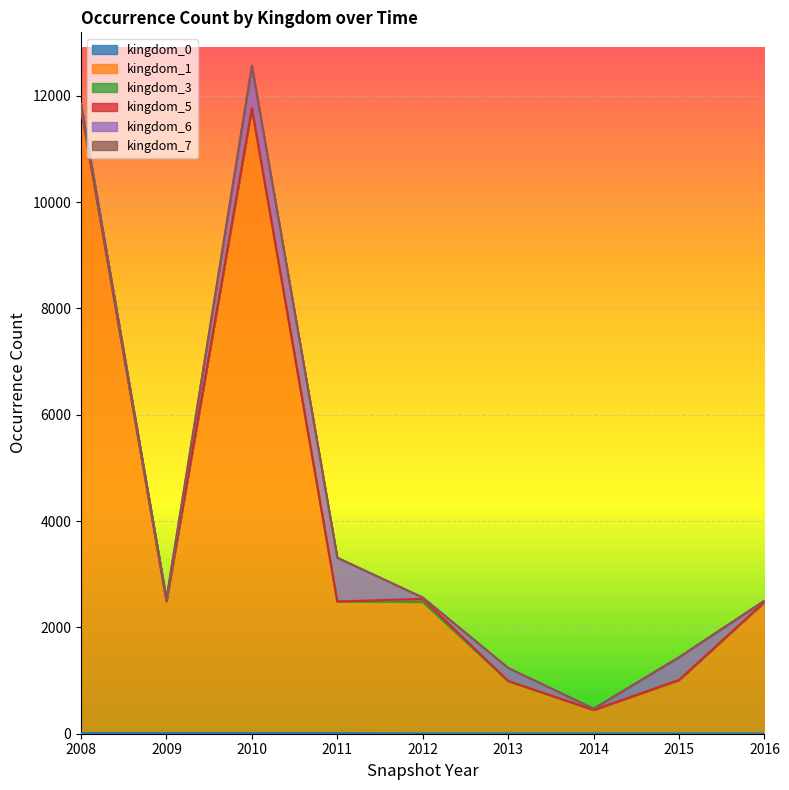

List the series in order of their peak value, lowest first.

kingdom_3, kingdom_7, kingdom_0, kingdom_5, kingdom_6, kingdom_1